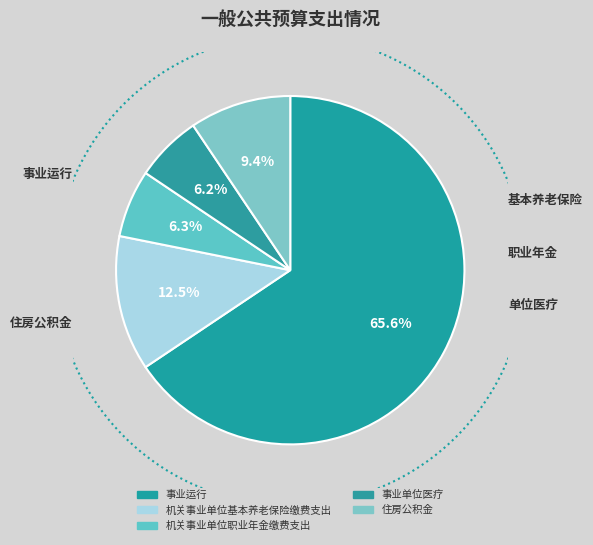

The 事业单位医疗 slice represents 18% of the pie. True or false?

False